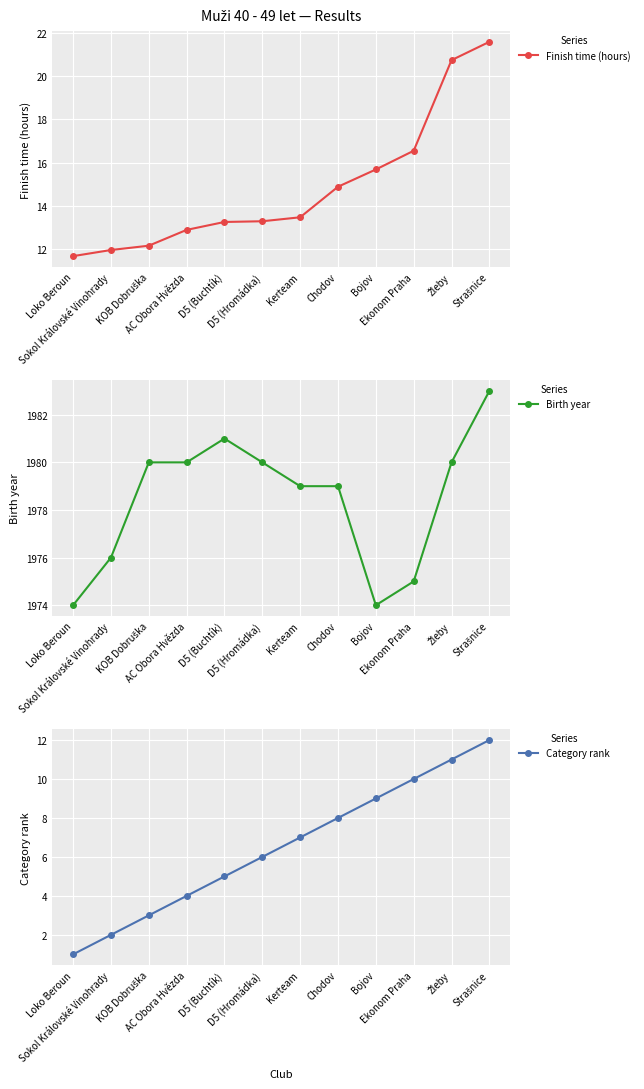

In Birth year, how many points are lower than both neighbors (excluding endpoints)?

1